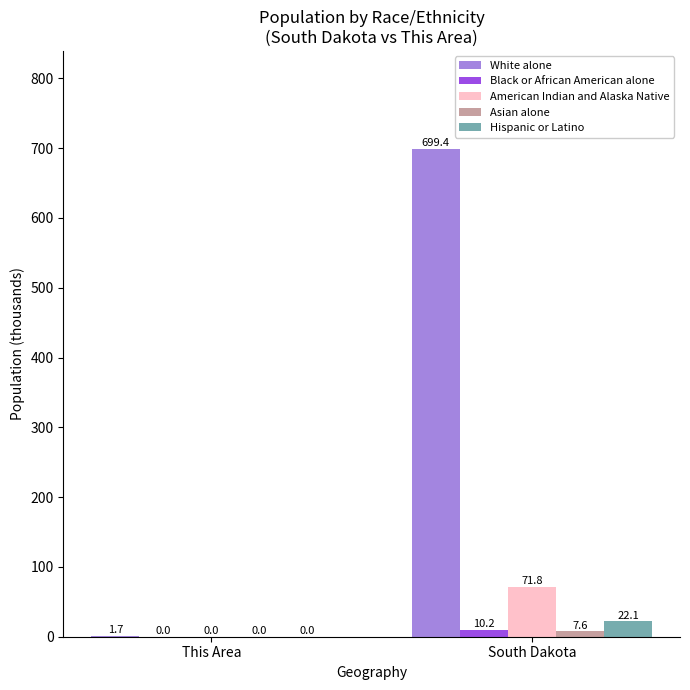

At which category is the sum across all series the highest?

South Dakota